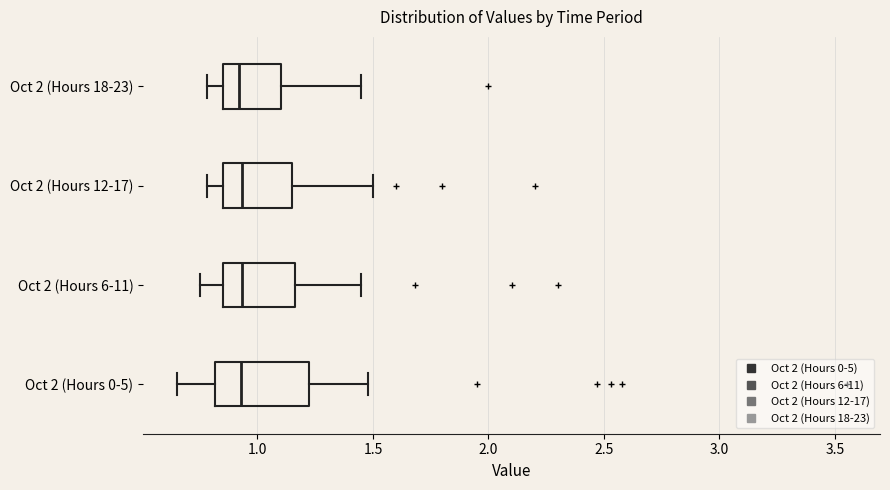

Which box is the widest, from its left edge to its right edge?

Oct 2 (Hours 0-5)